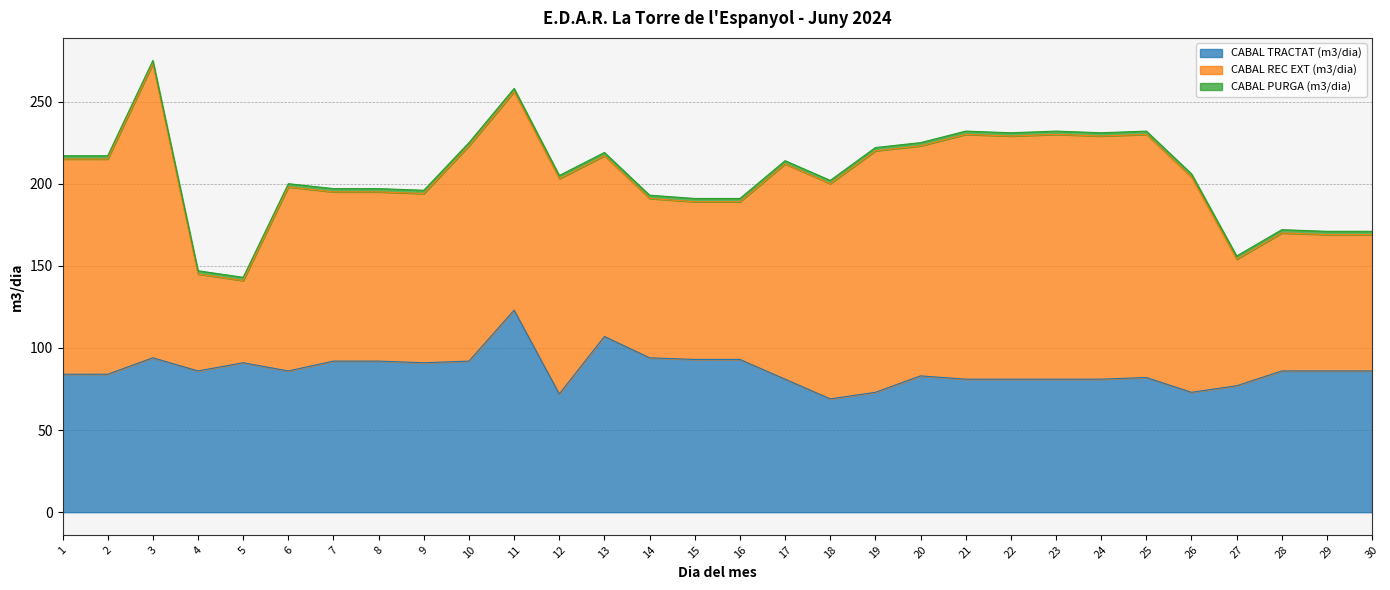

What is the difference between the maximum and second lowest values in the CABAL TRACTAT (m3/dia) series?

51